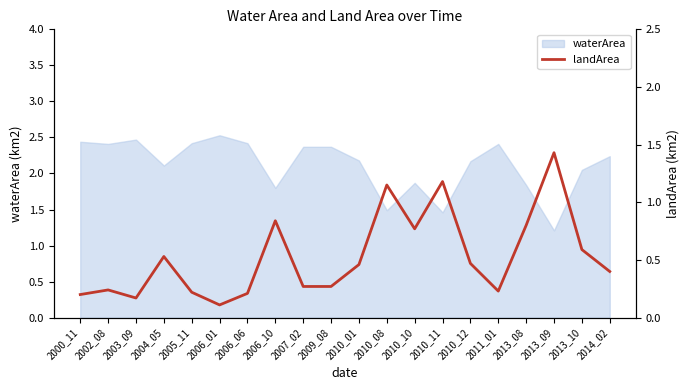

Is it true that the value at 2010_10 is 0.8?

True